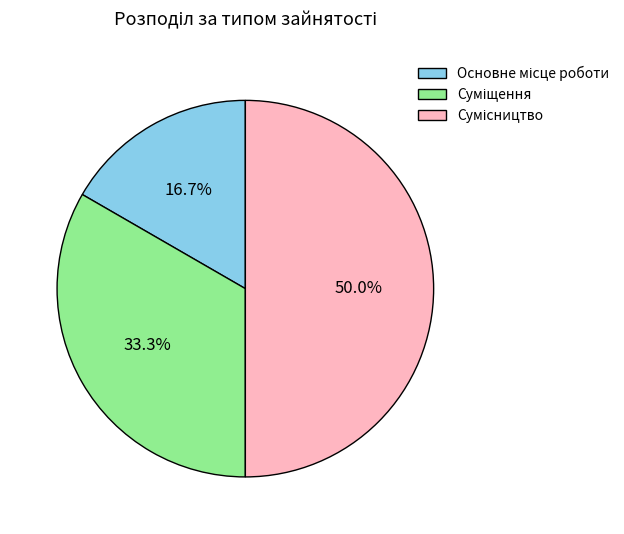

How many slices are in this pie chart?

3